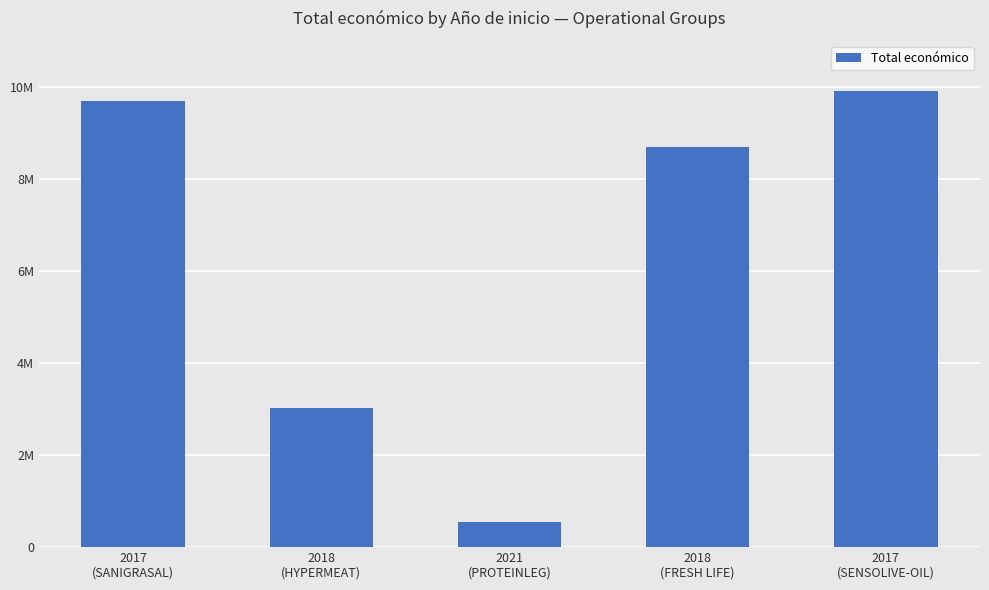

Between 2018
(FRESH LIFE) and 2018
(HYPERMEAT), which is larger?

2018
(FRESH LIFE)